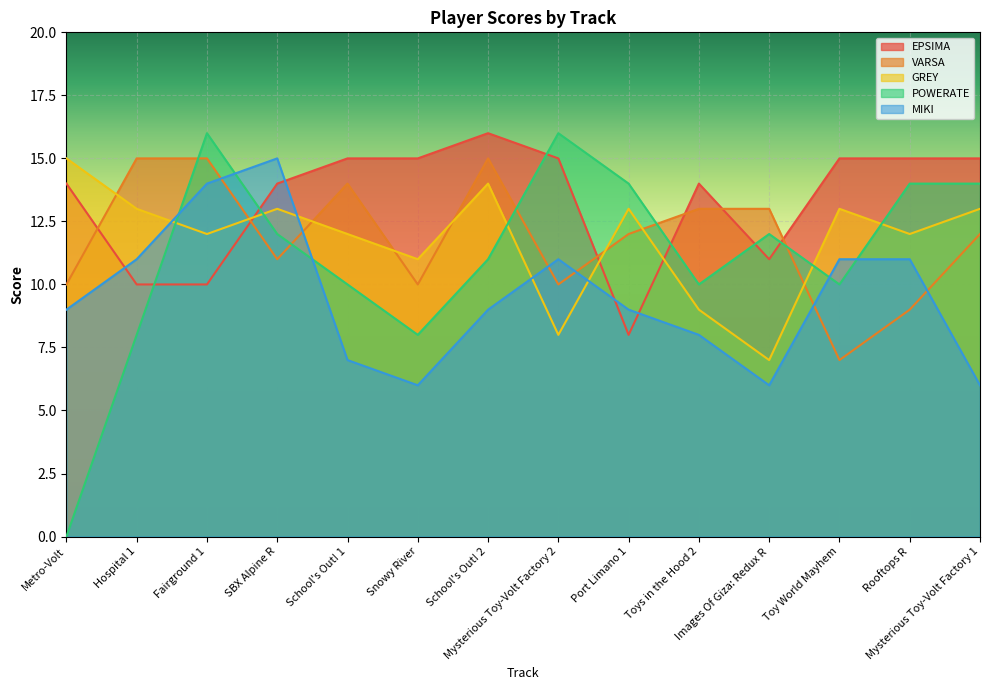

Which series changed the most between Fairground 1 and Snowy River?

POWERATE